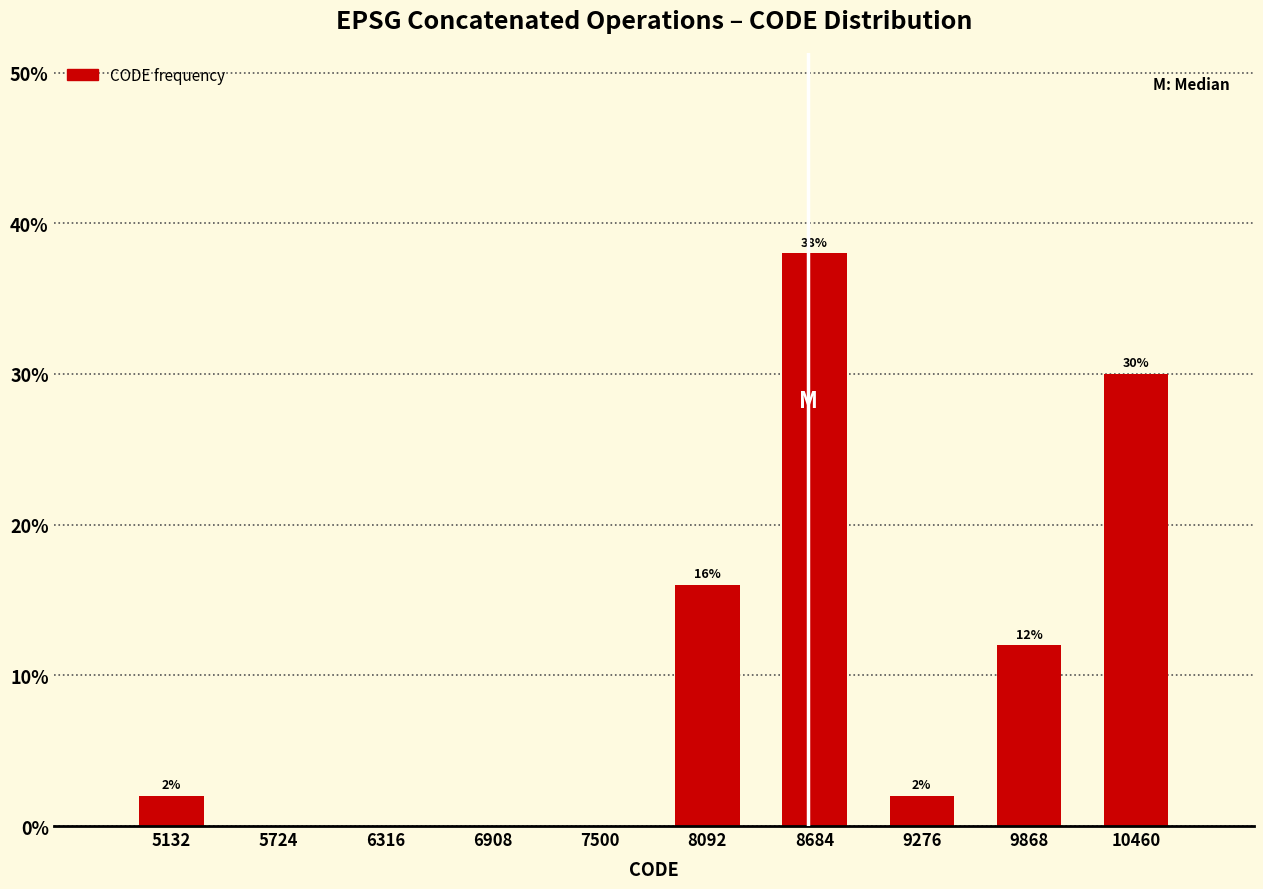

Which range on the x-axis has the tallest bar?

8400 to 9000